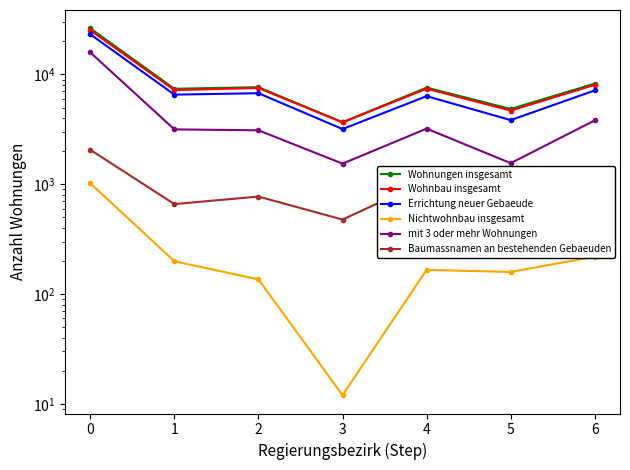

How many lines are shown in the chart?

6